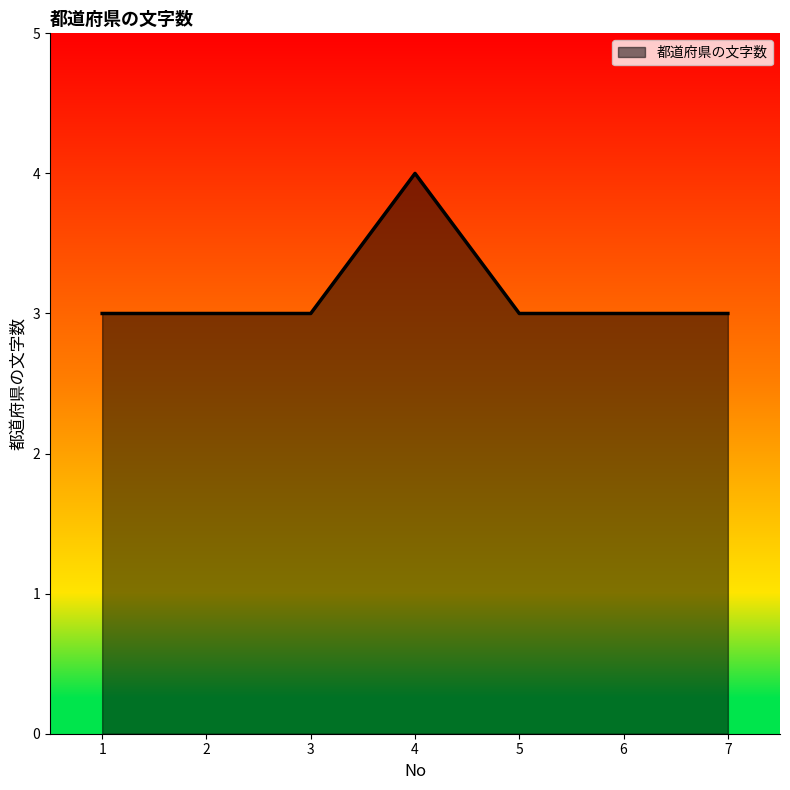

How many lines are shown in the chart?

1